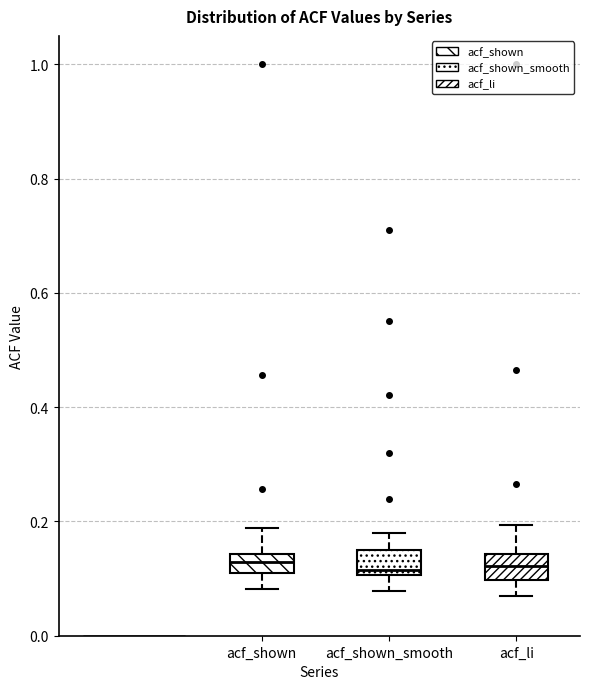

Reading left to right, transcribe this box plot: for each box, give where its median line is, the range the box spans, and where its two whiskers end, as read against the y-axis. The values are not printed on the chart, so give them approximately, as read against the axis.

acf_shown: median 0.12, box 0.10 to 0.14, whiskers 0.08 to 0.18
acf_shown_smooth: median 0.12, box 0.10 to 0.14, whiskers 0.08 to 0.18
acf_li: median 0.12, box 0.10 to 0.14, whiskers 0.06 to 0.20